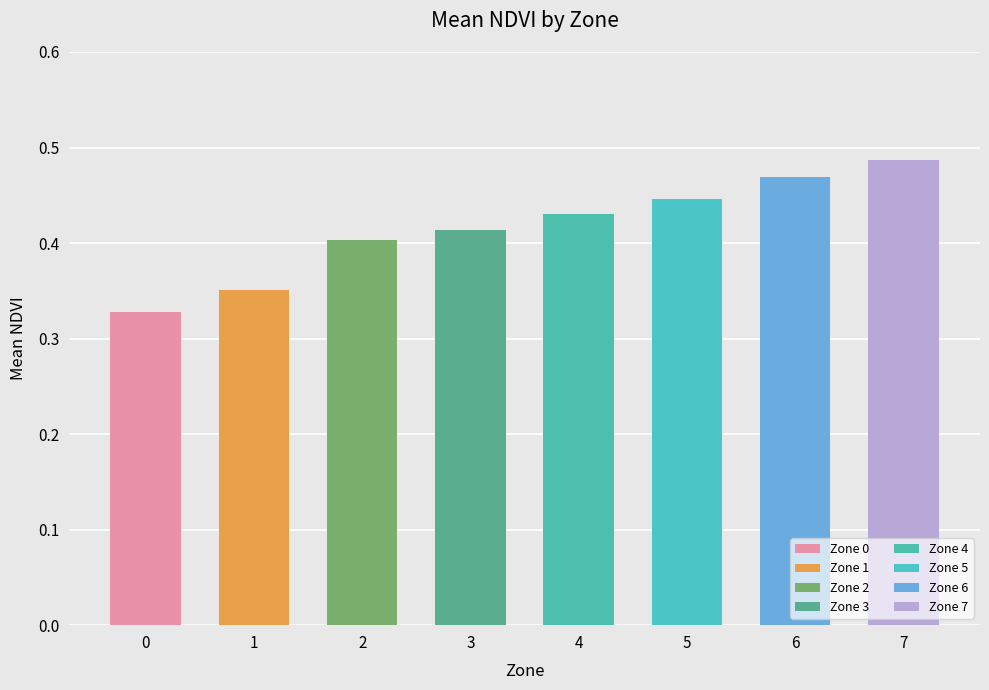

The value at 5 is 0.4. True or false?

True